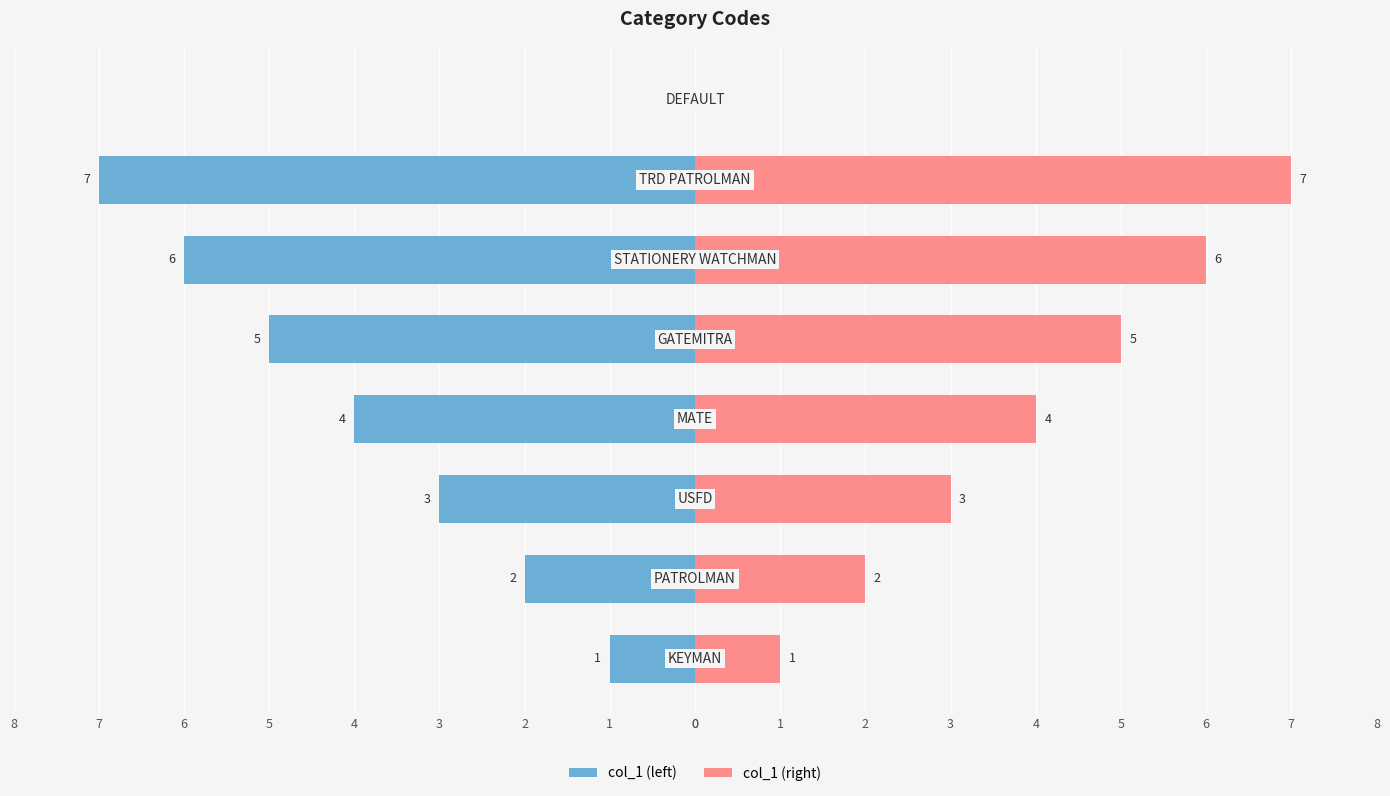

How many col_1 (right) values are between 2 and 6?

5